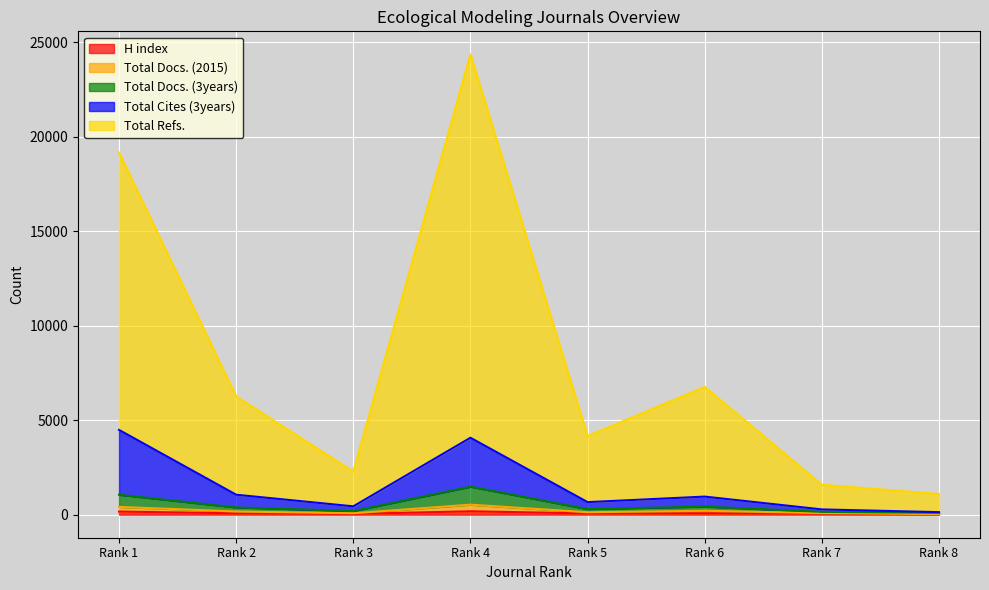

Where is the first local minimum for Total Cites (3years)?

Rank 3